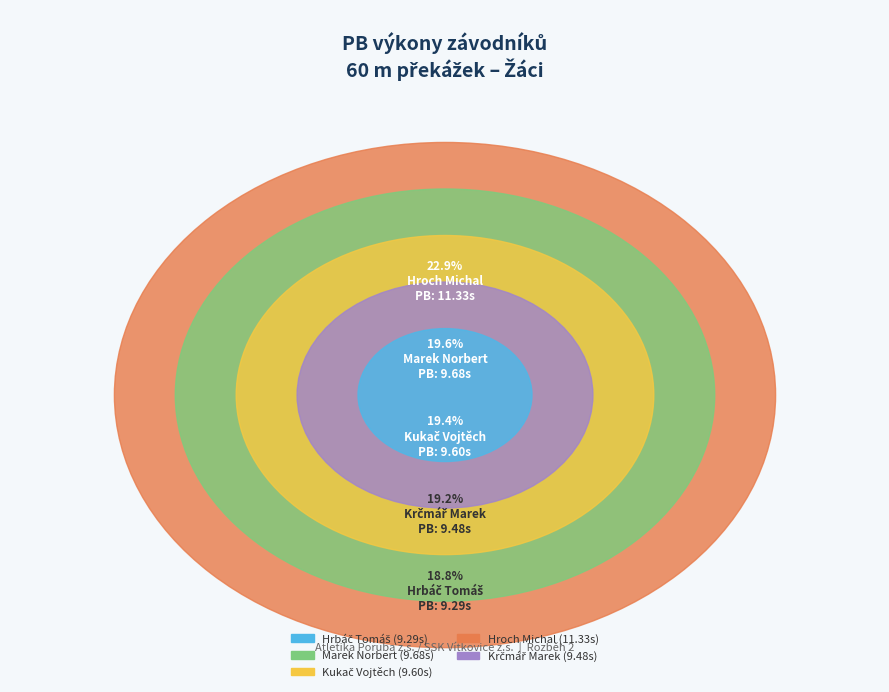

How many slices are in this pie chart?

5